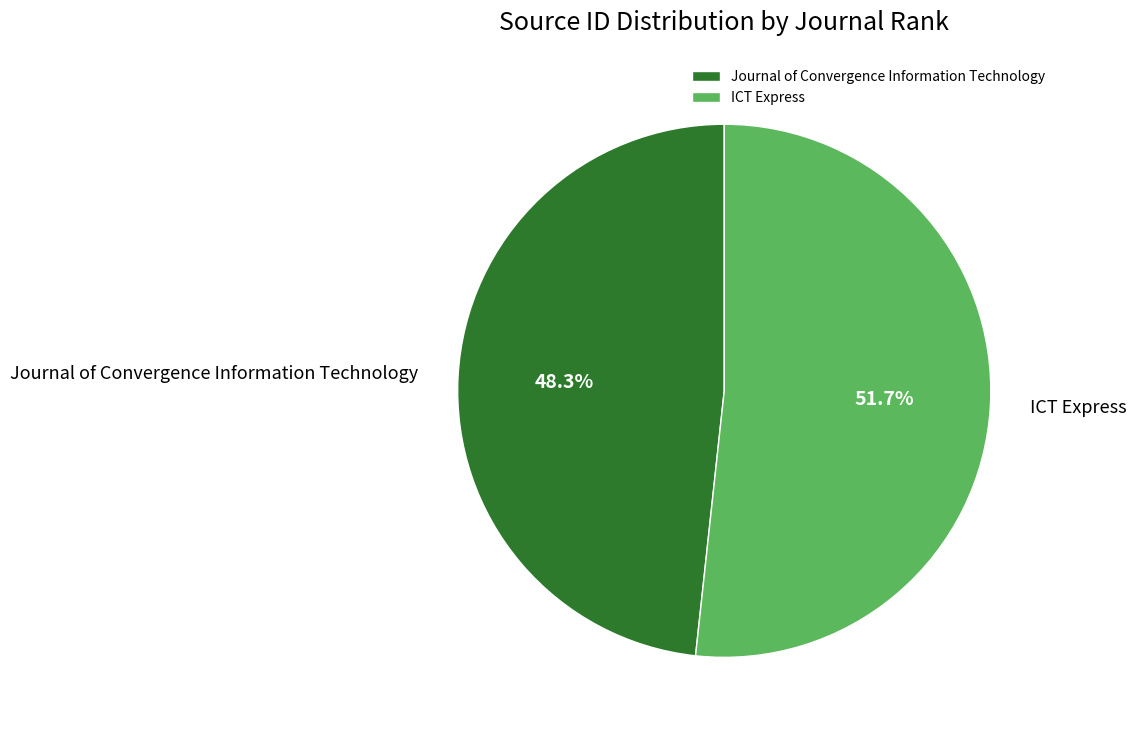

Which slice is the largest?

ICT Express